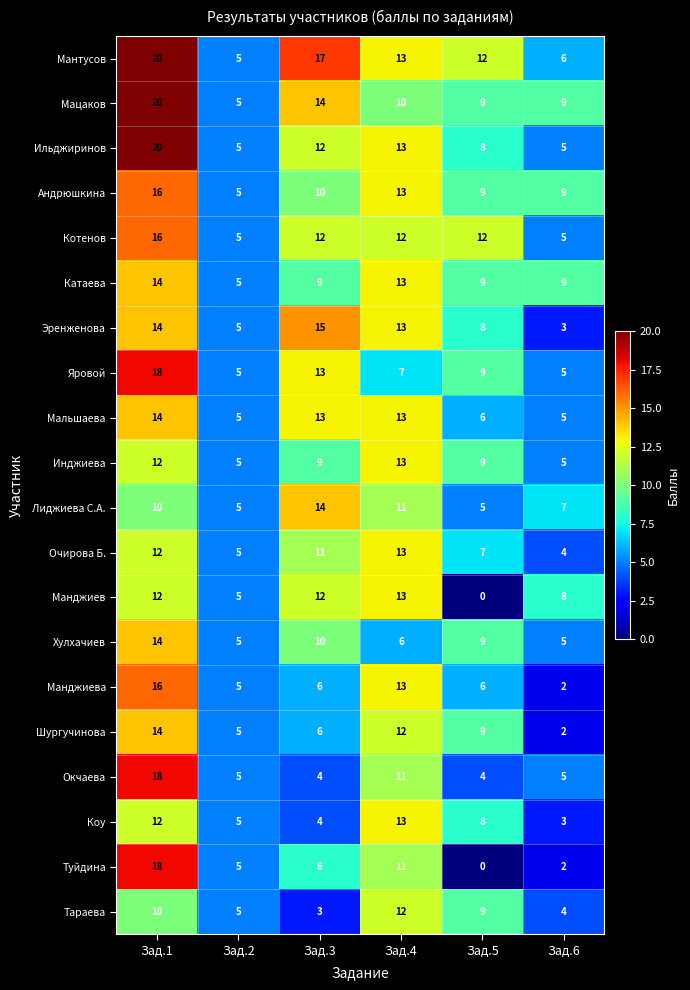

True or false: Мантусов has a value of 9 at Зад.3.

False